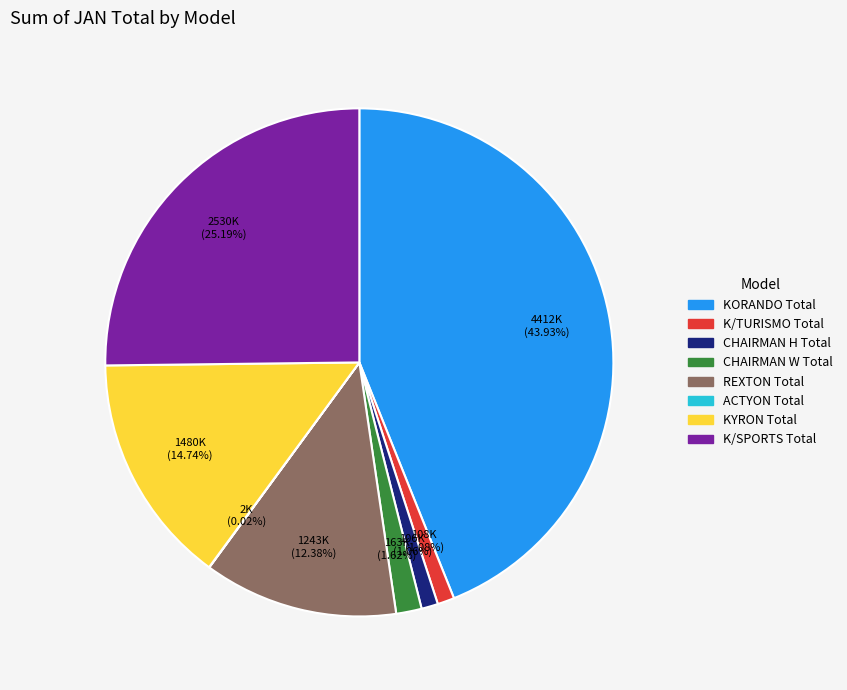

To the nearest percent, what is the difference between the largest and smallest slice percentages?

44%